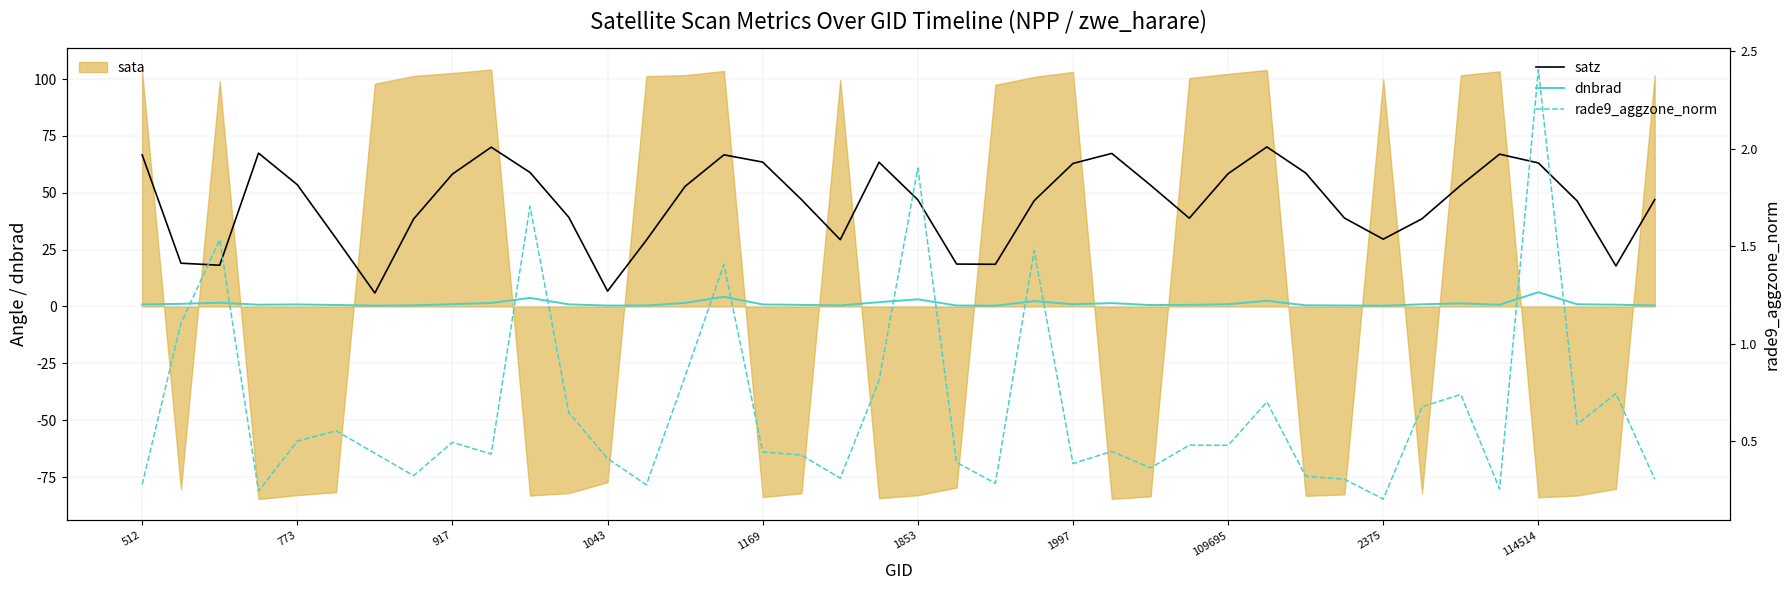

What is the maximum value for rade9_aggzone_norm?

2.4